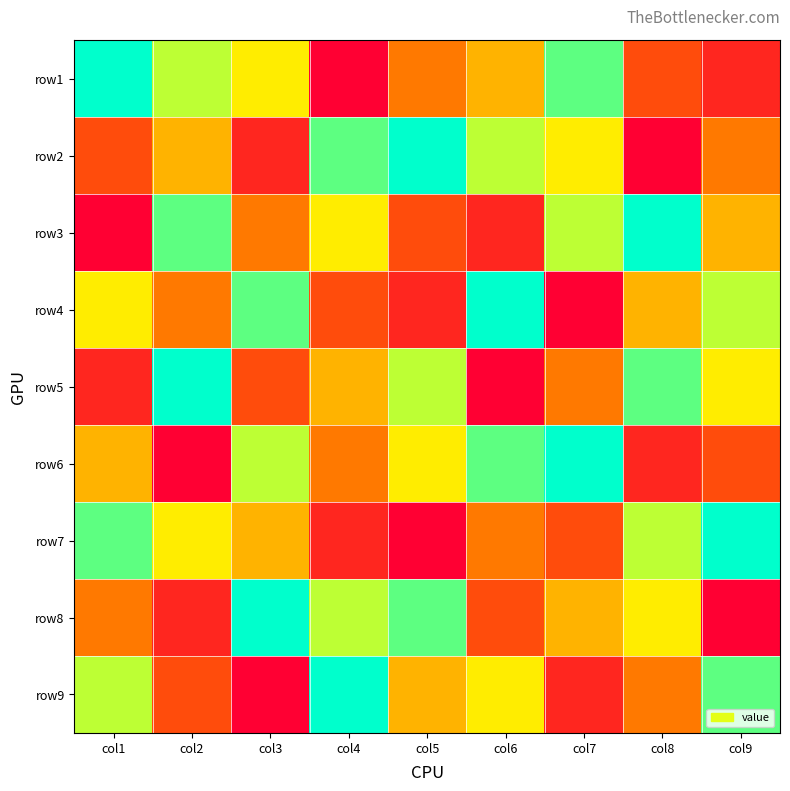

How many series are shown in this chart?

9